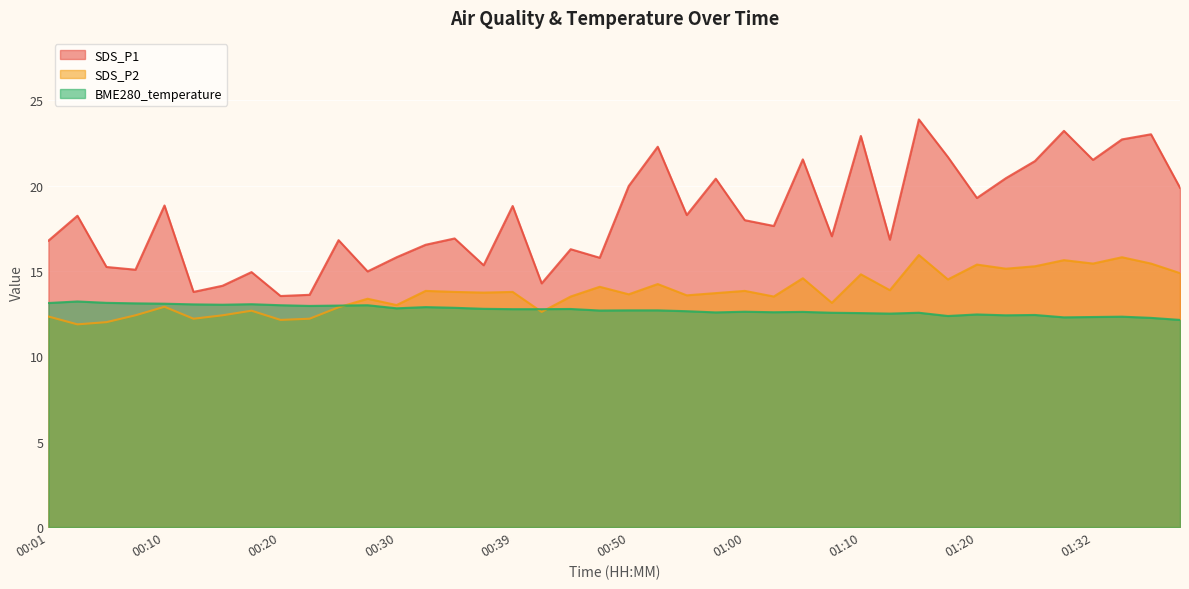

What are all the series names shown in the legend?

SDS_P1, SDS_P2, BME280_temperature